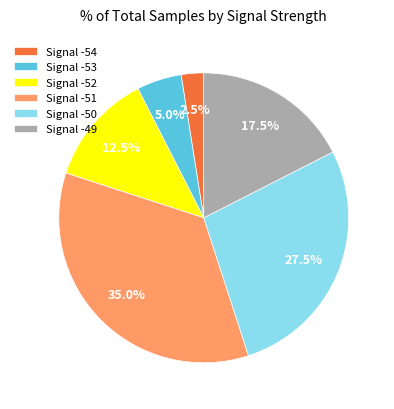

Combined, what portion of the pie is Signal -52 and Signal -51?

47.5%